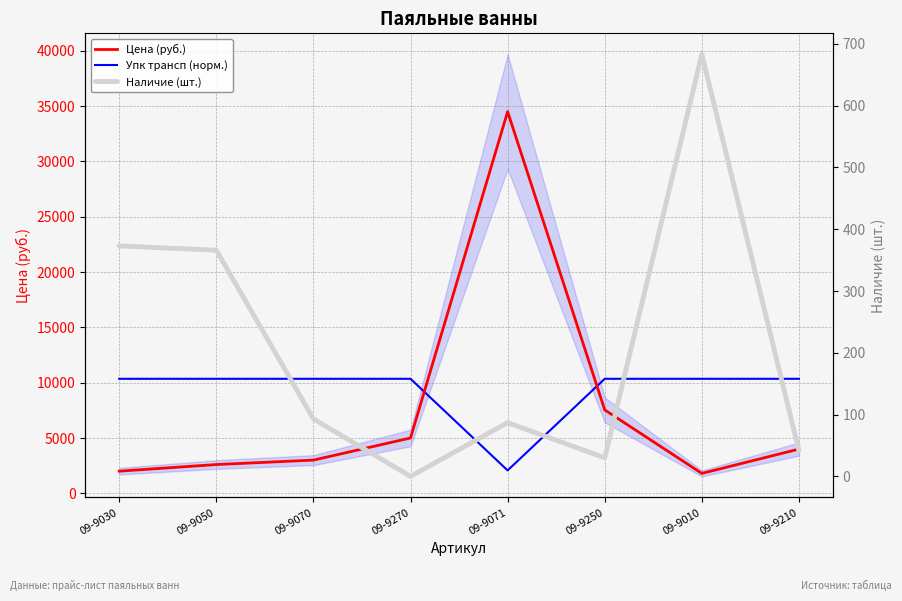

Rank the categories by Наличие (шт.) value from highest to lowest.

09-9010, 09-9030, 09-9050, 09-9070, 09-9071, 09-9210, 09-9250, 09-9270